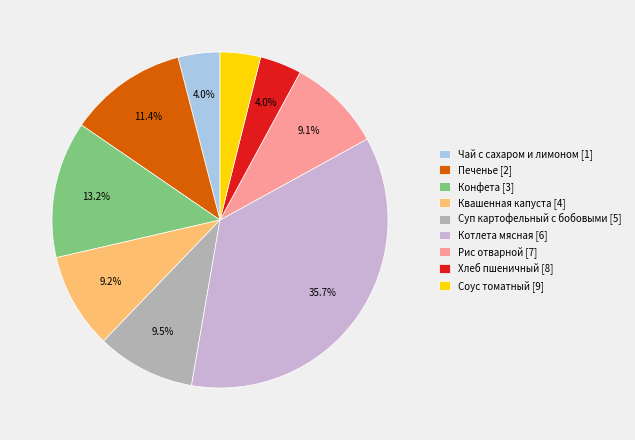

Which category has the biggest portion of the pie?

Котлета мясная